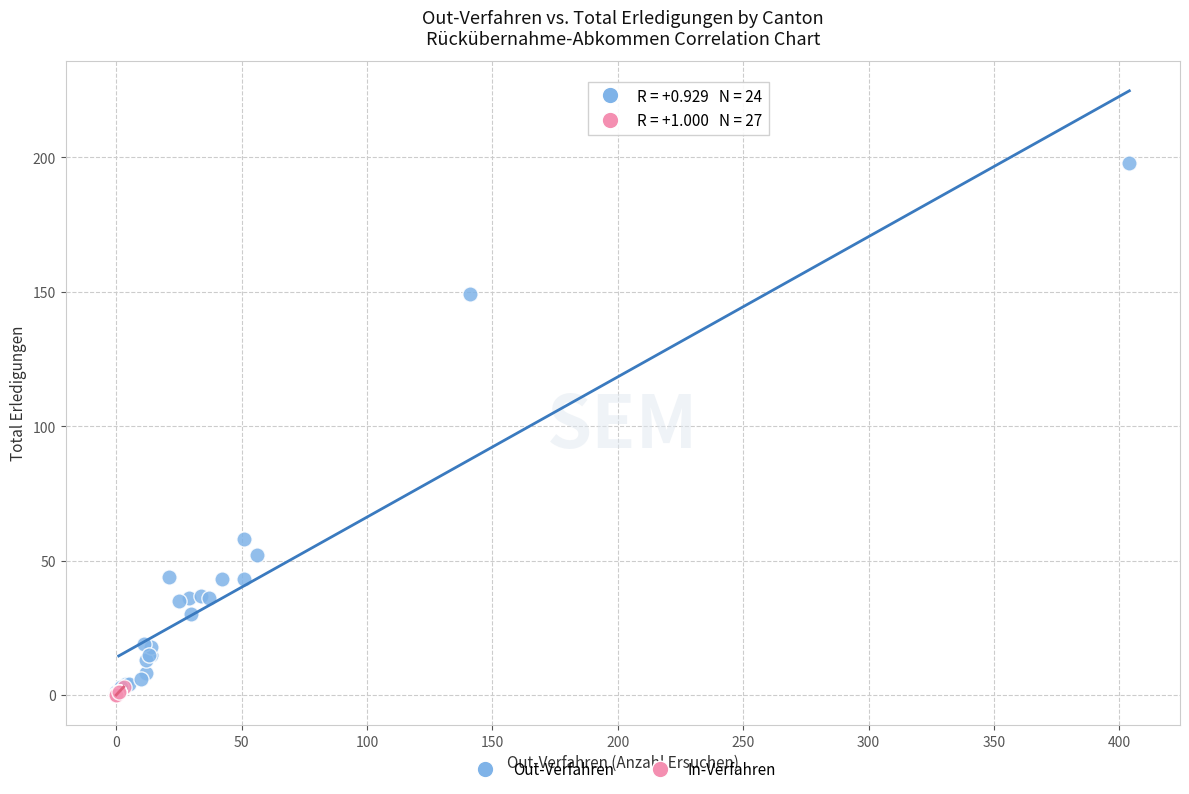

Which series has the widest spread of Y values?

Out-Verfahren